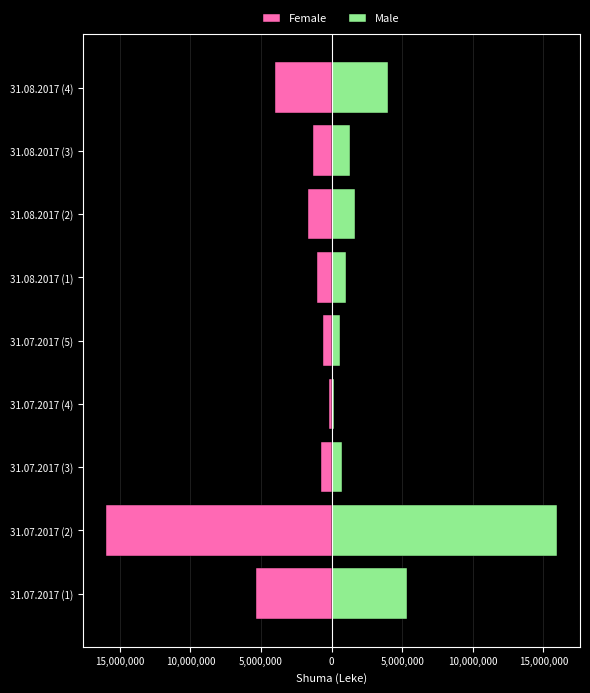

What is the highest value of the Female series?

-208512